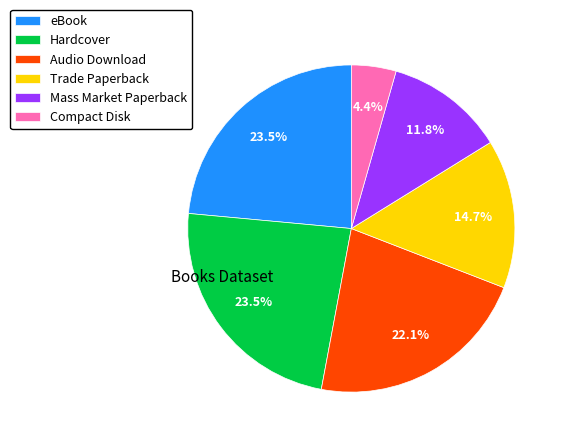

Approximately how many times larger is the value at Mass Market Paperback compared to Hardcover?

0.5